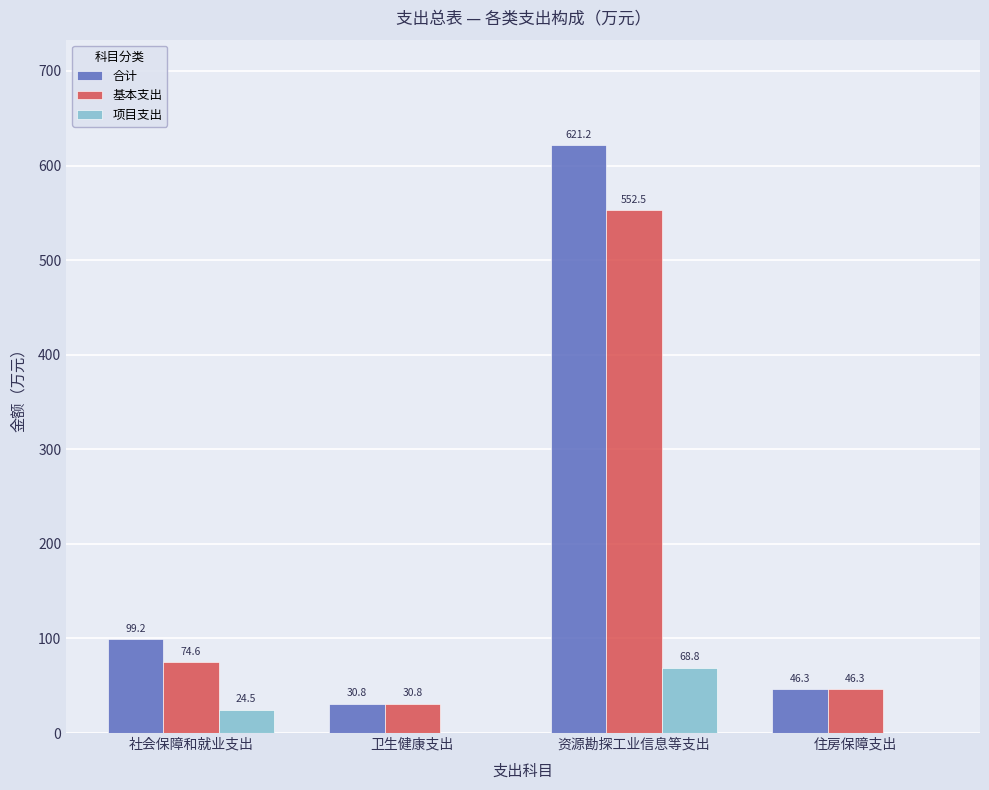

What is the spread (max minus min) of values at 卫生健康支出?

30.8